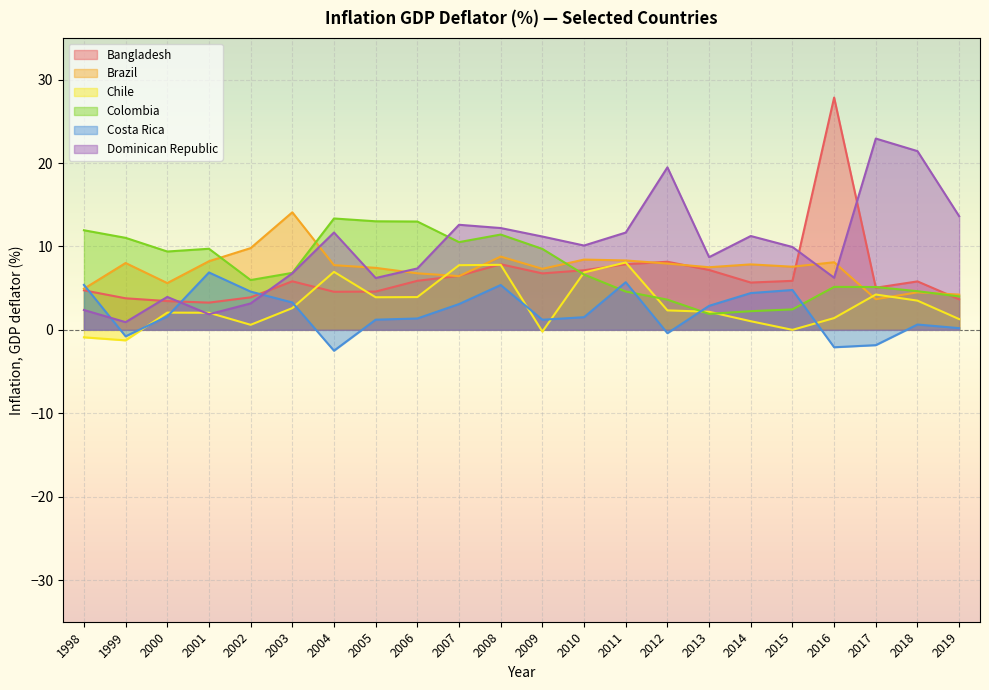

How many lines are shown in the chart?

6